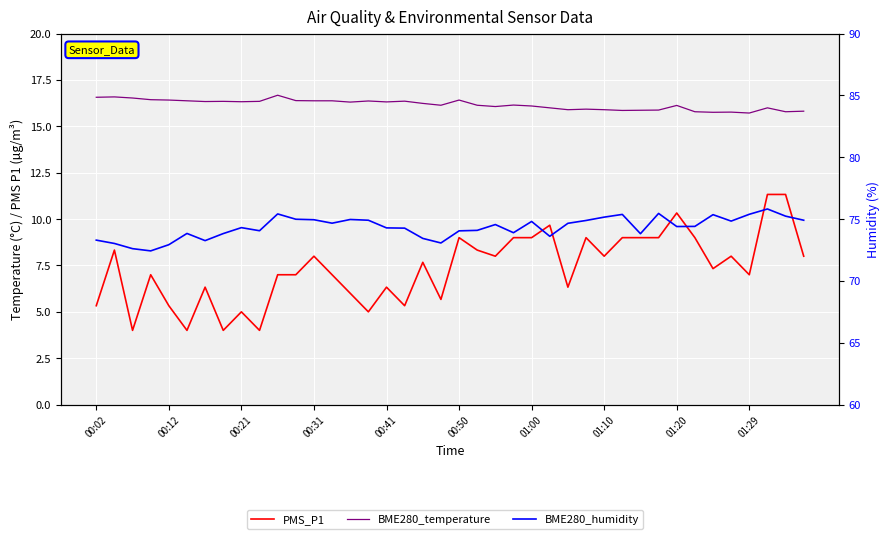

Count the number of categories in the chart.

40